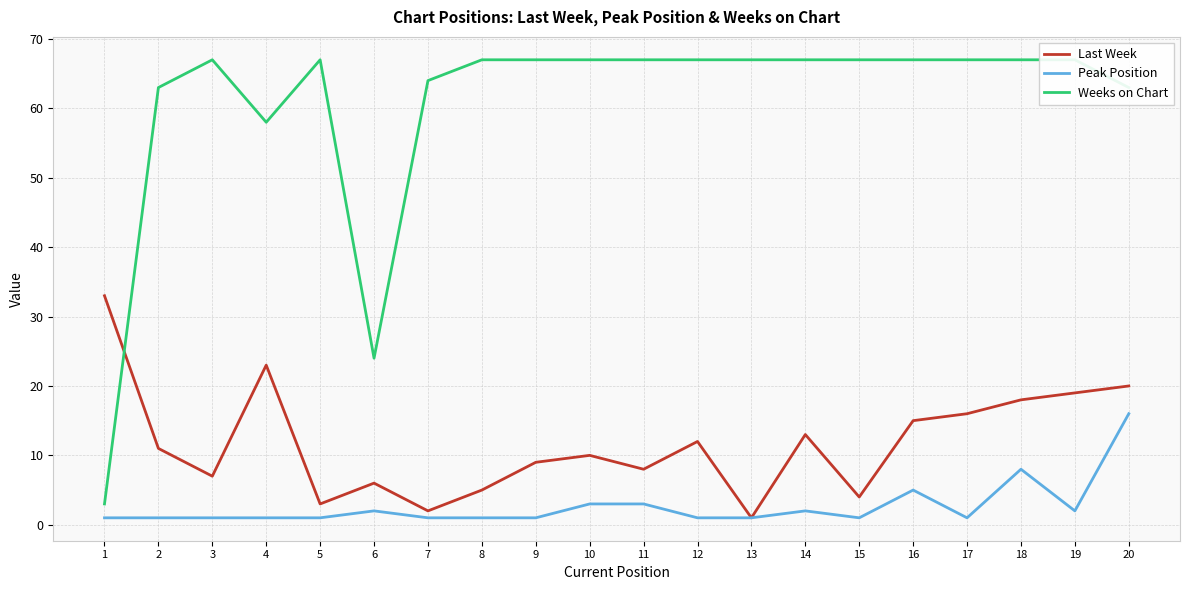

What is the difference between the maximum and minimum values in the Last Week series?

32